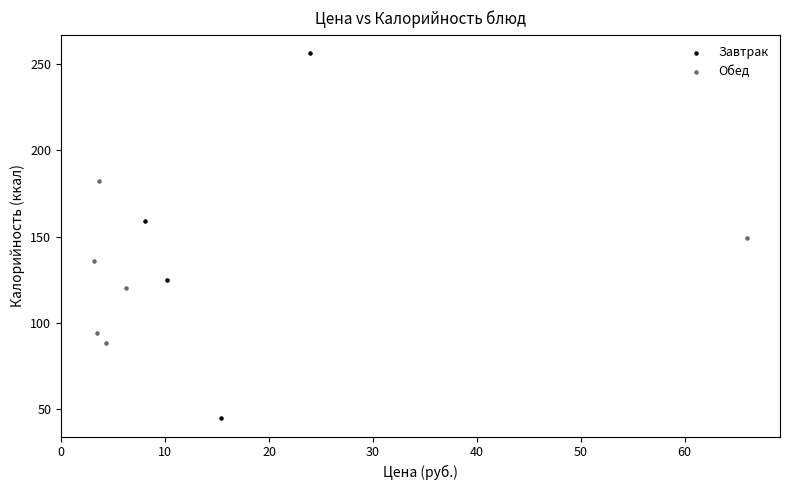

Which series reaches the minimum Y coordinate?

Завтрак